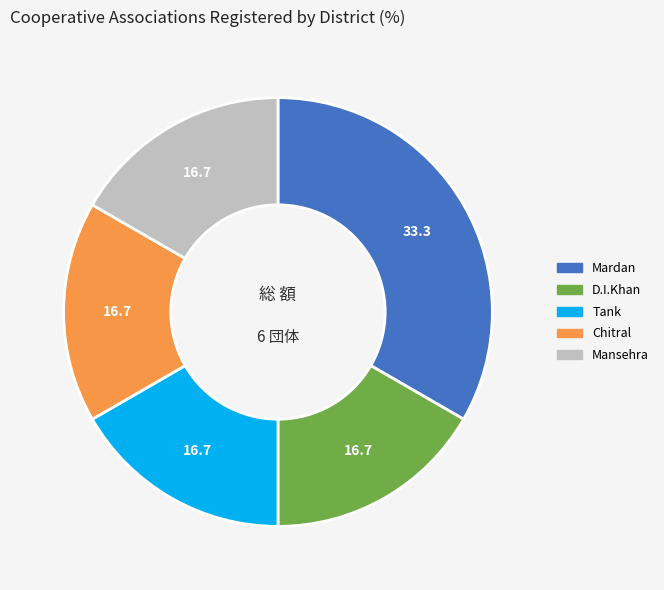

Is there a majority slice in this chart?

No